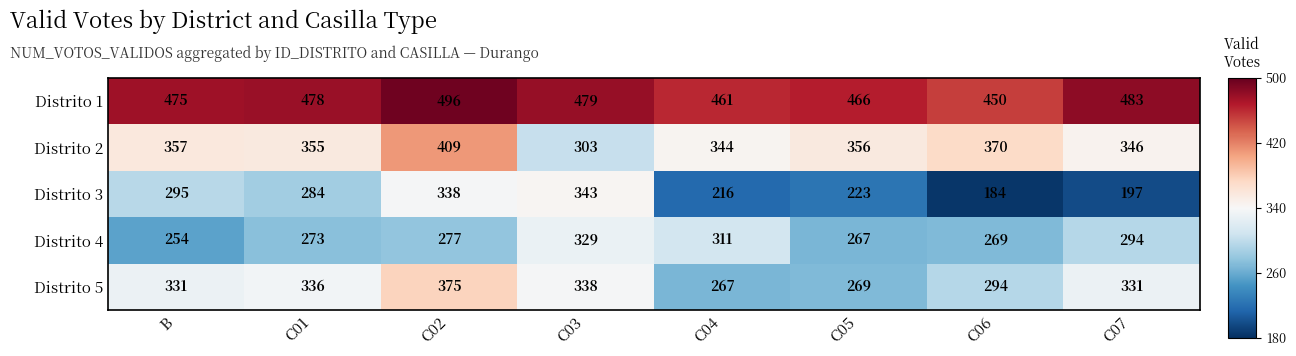

Which category has the highest value across all series?

C02